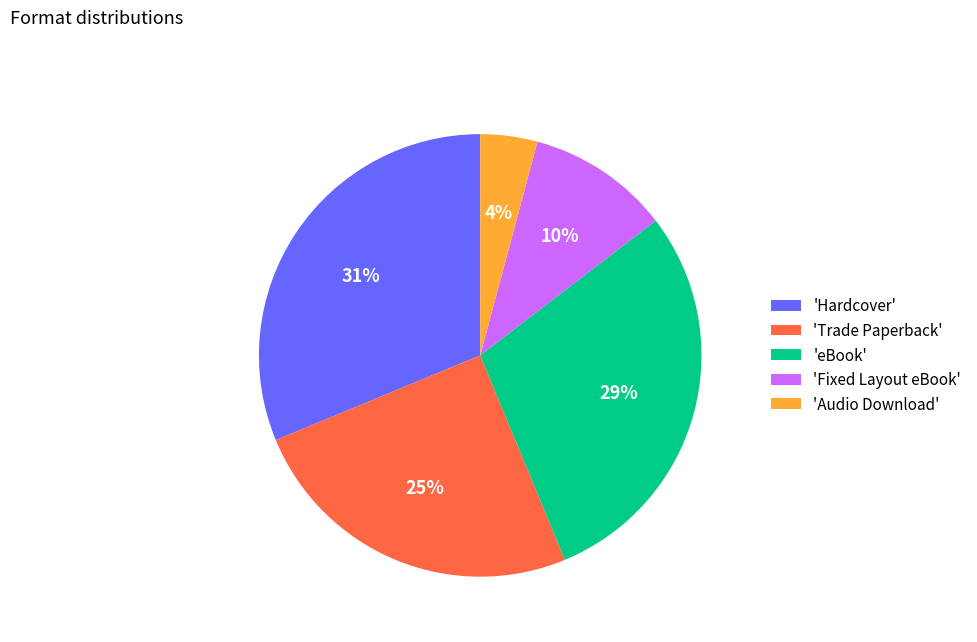

The 'Trade Paperback' slice represents 25% of the pie. True or false?

True